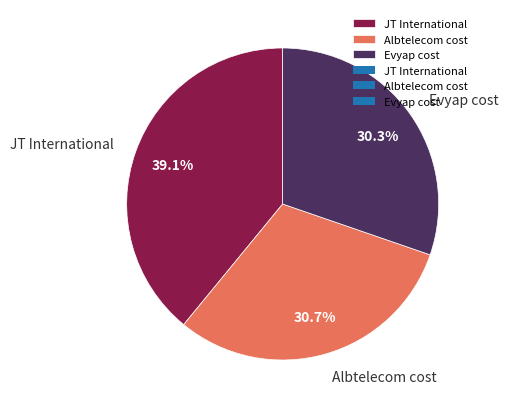

What percentage do JT International and Albtelecom cost together represent?

69.7%